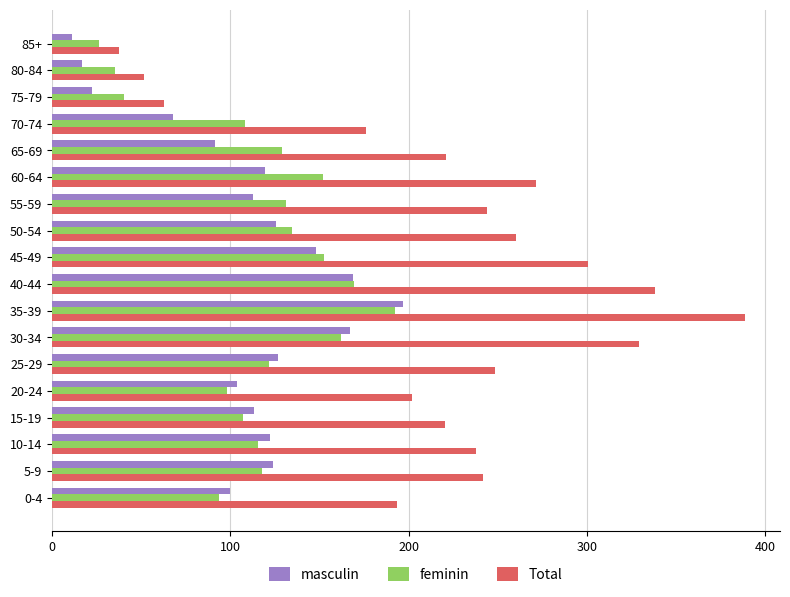

Is it true that feminin equals 62.9 at 70-74?

False